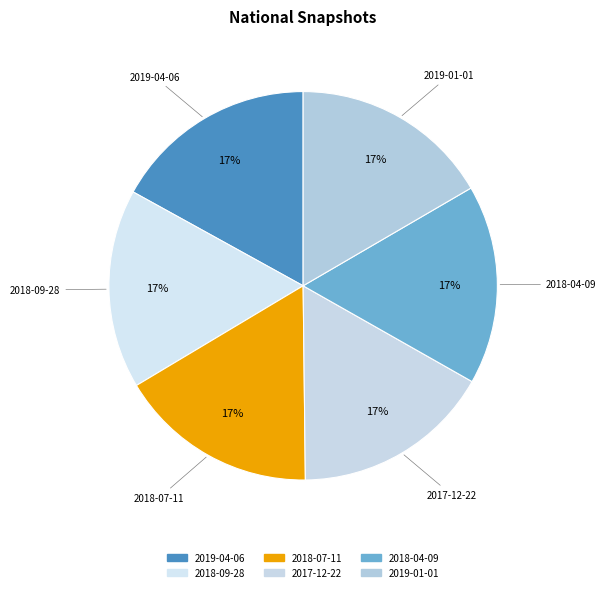

Is it true that 2018-09-28 is 2% of the pie?

False